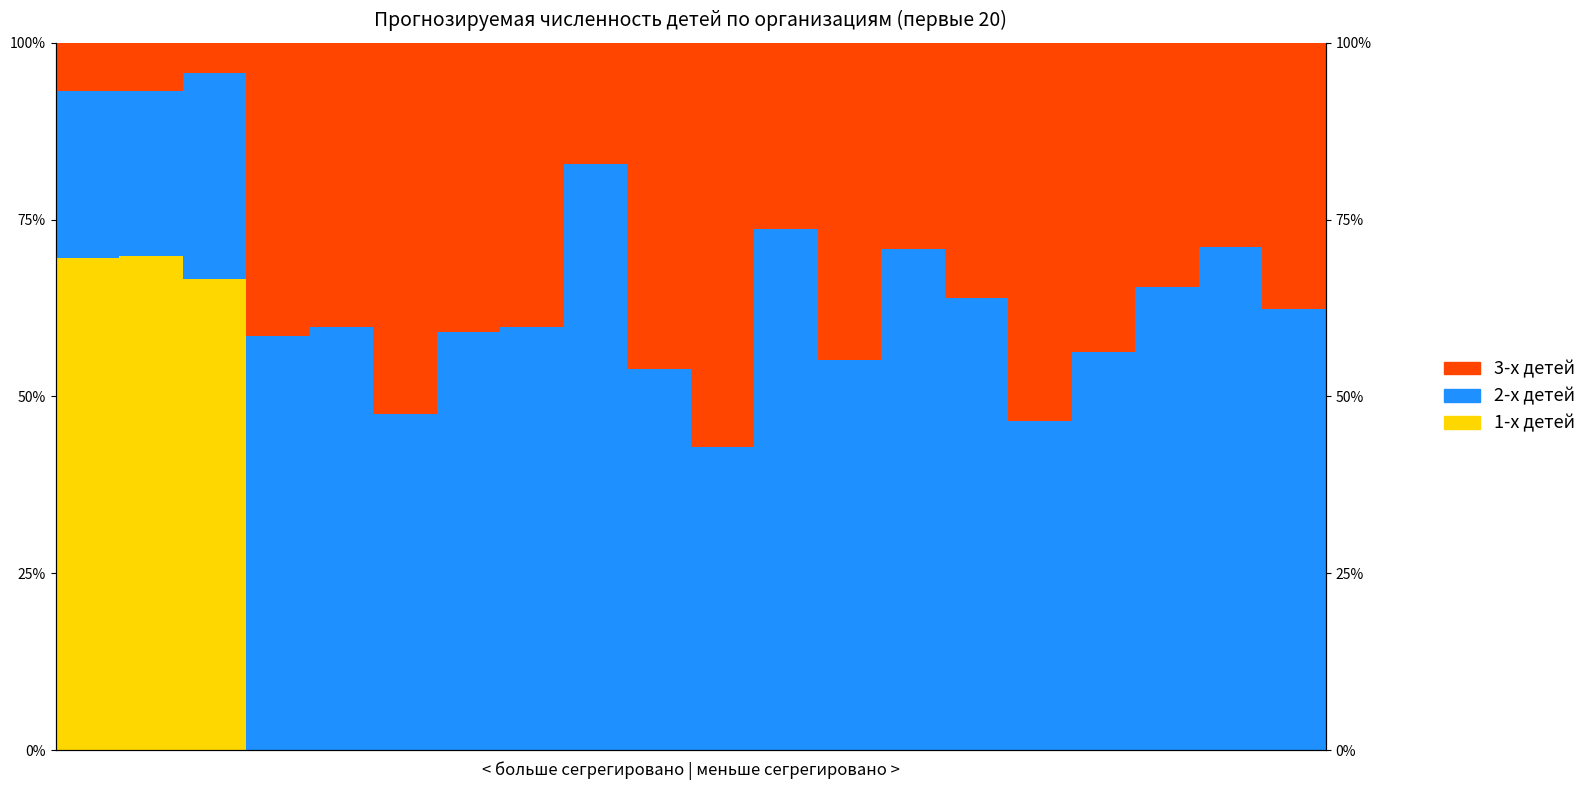

Where is 2nd children nearest to the value 0?

1